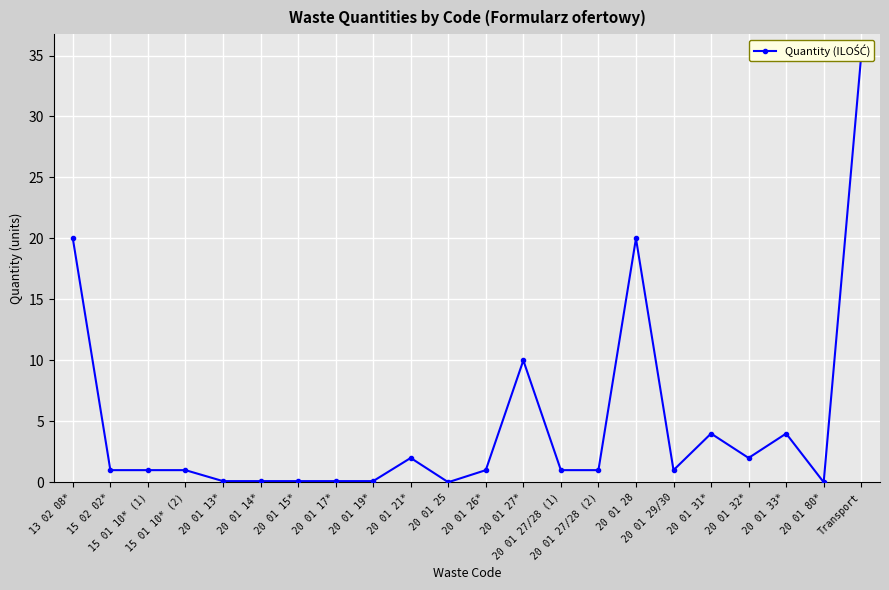

How many interior local valleys (lower than both neighbors) does the data have?

4